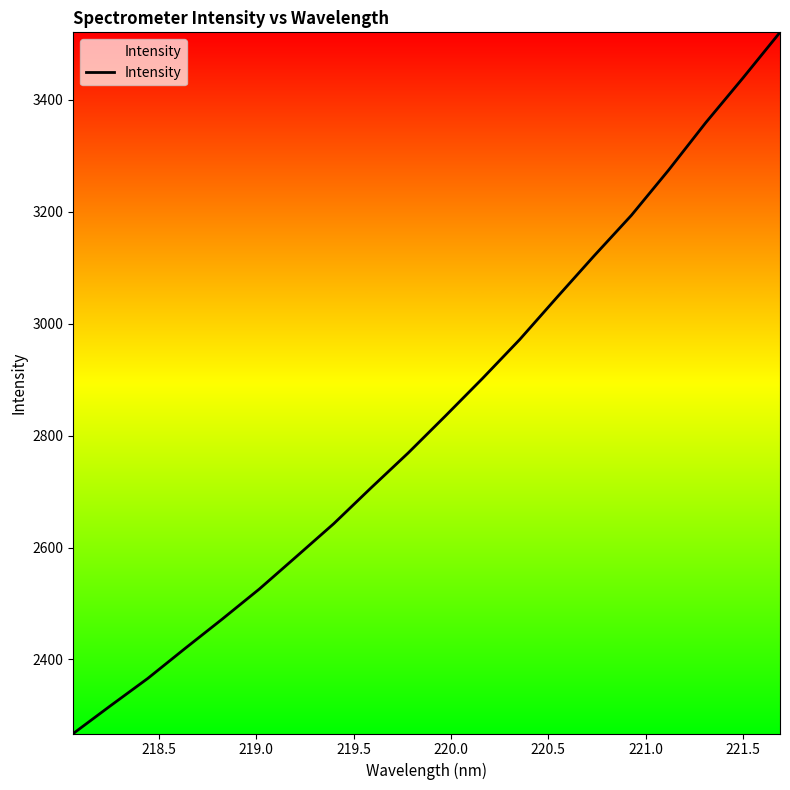

What is the difference between the maximum and minimum values?

1253.2